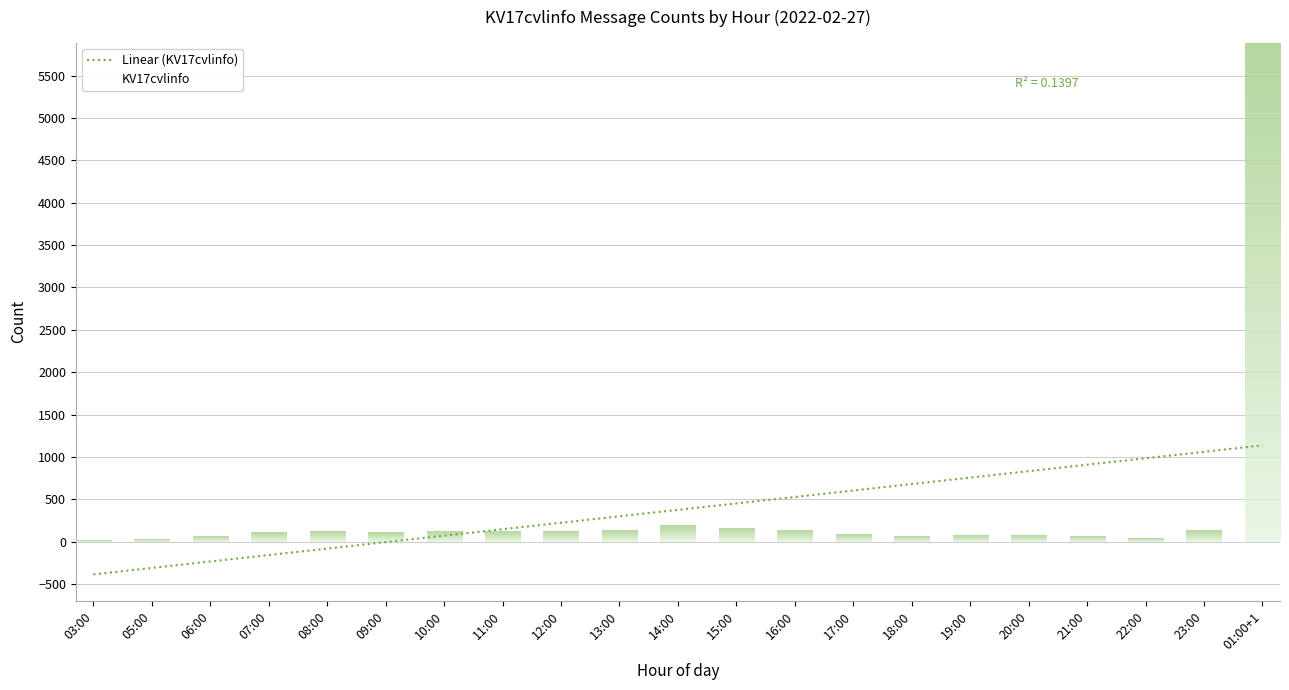

What is the difference between the maximum and minimum values?

1522.5